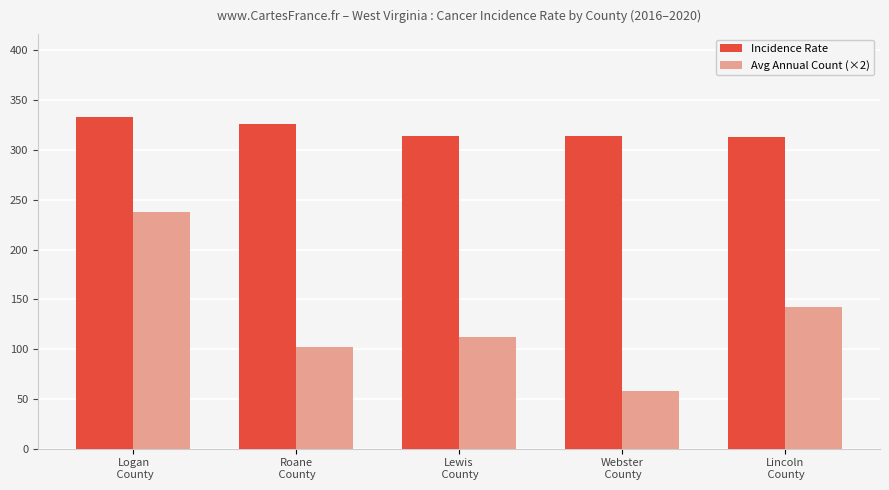

How many data points in Incidence Rate are above 314?

3